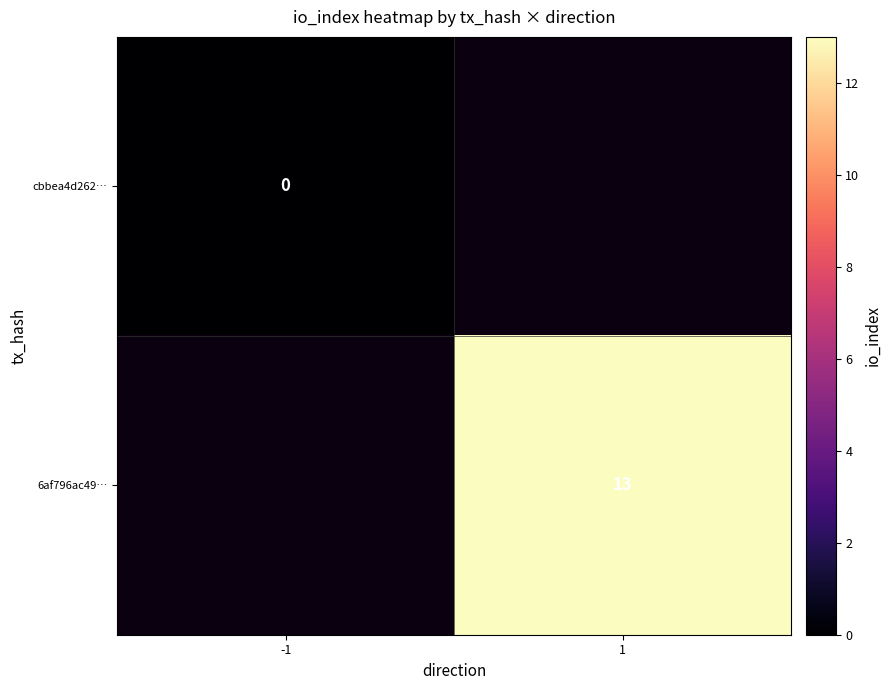

The cbbea4d262… series shows 0.0 at -1. True or false?

True